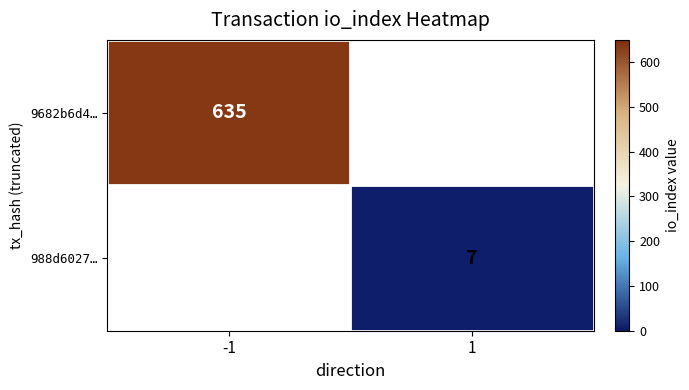

Is it true that 9682b6d4… equals 635 at -1?

True